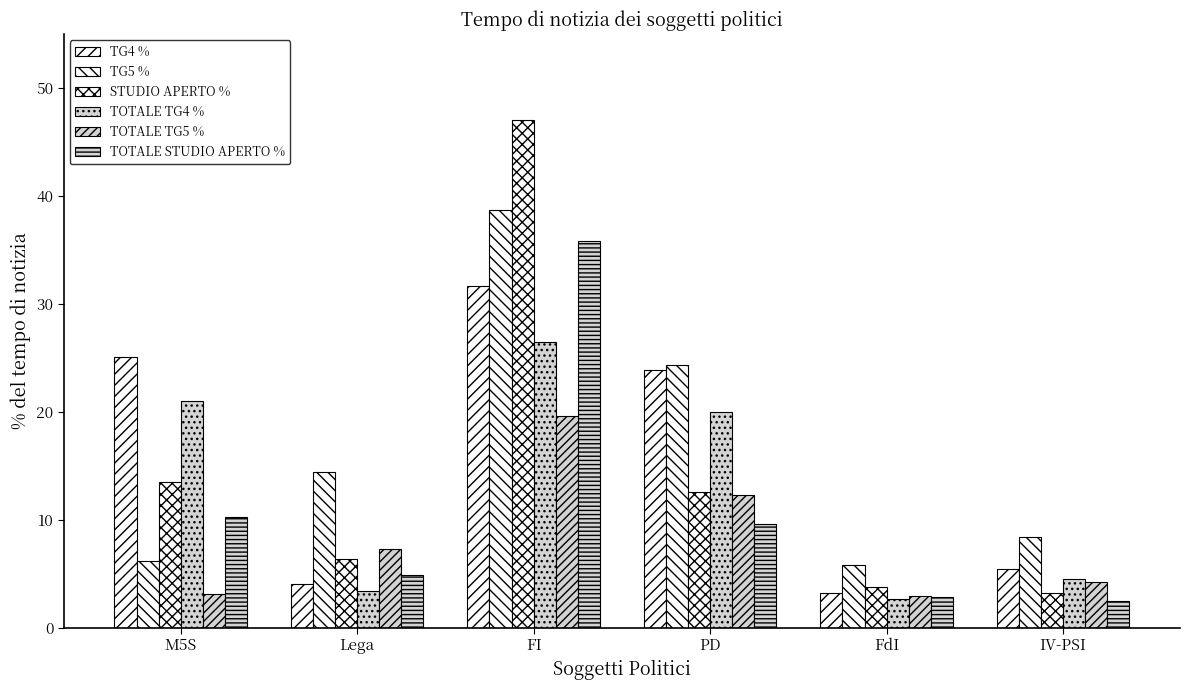

List the labels in order of TOTALE TG5 % value, largest first.

FI, PD, Lega, IV-PSI, M5S, FdI